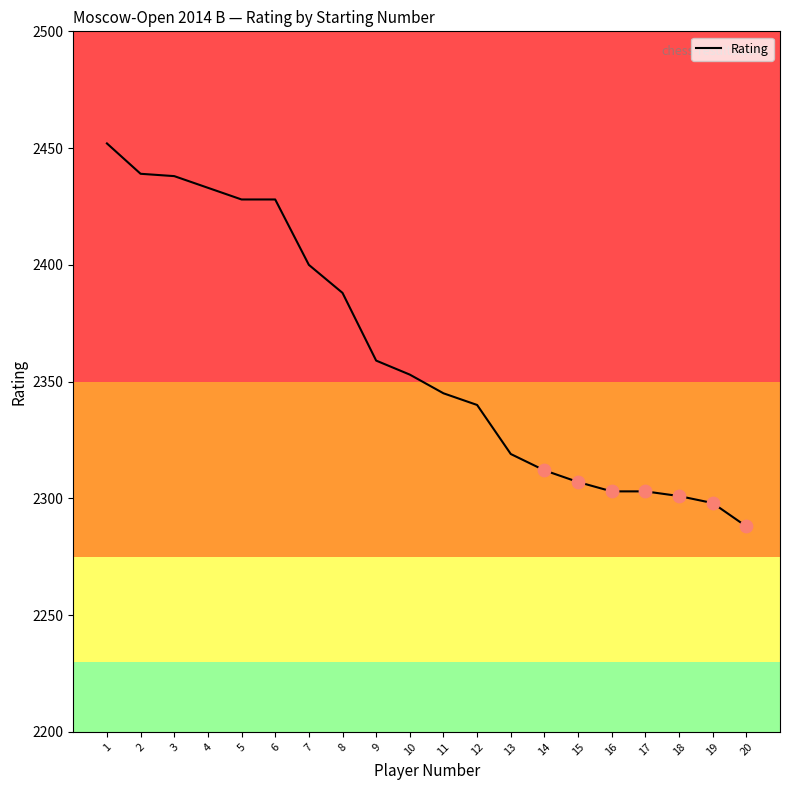

Between 8 and 1, which is larger?

1